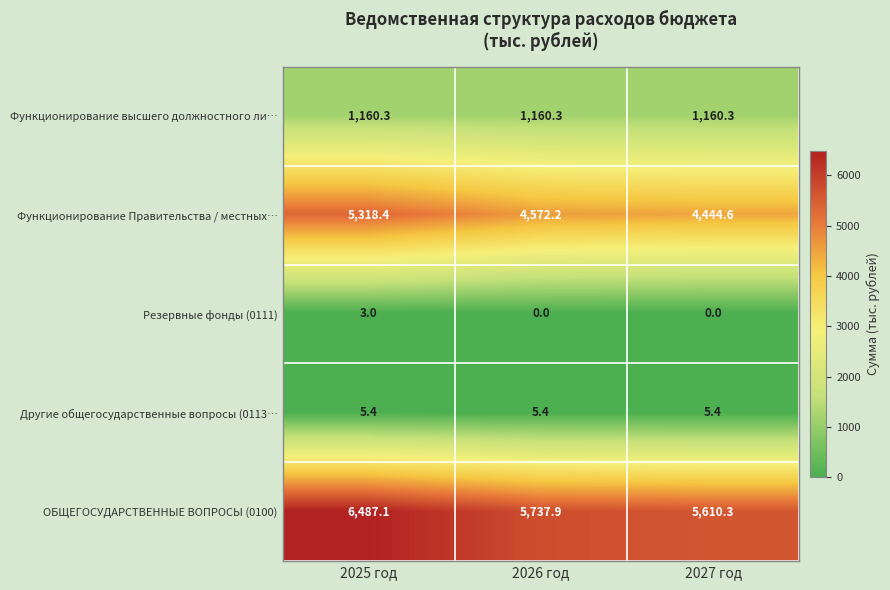

What is the sum of all Другие общегосударственные вопросы (0113… values?

16.2